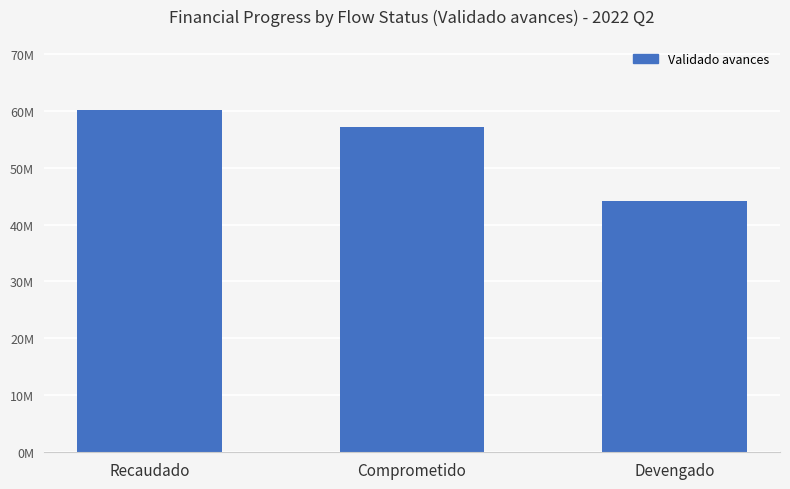

List the labels in order of value, largest first.

Recaudado, Comprometido, Devengado